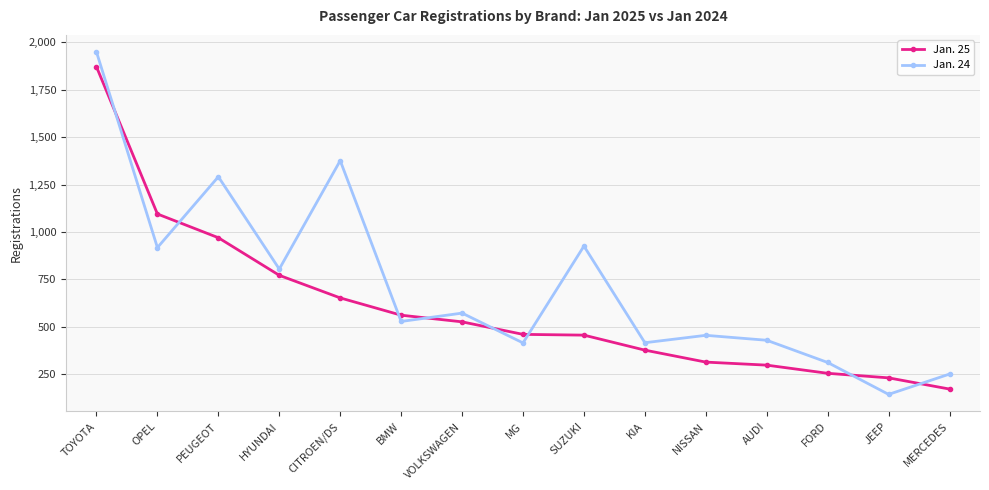

What is the difference between the second highest and second lowest values in the Jan. 25 series?

863